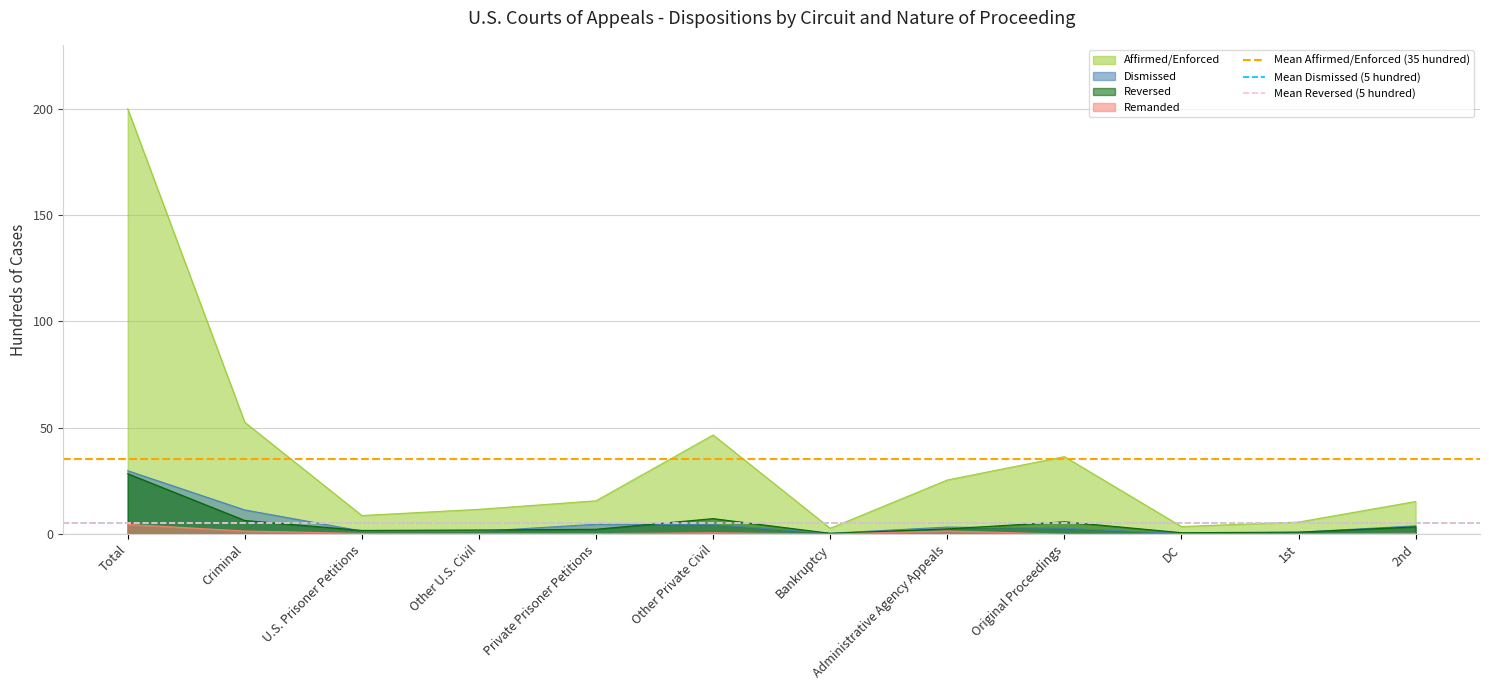

Does the chart have visible grid lines?

Yes